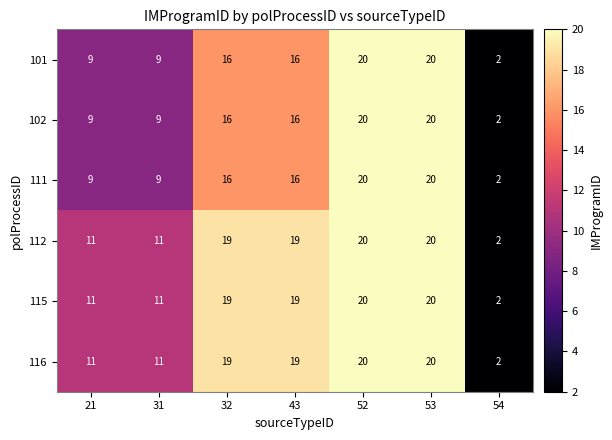

What is the sum of the 111 values at 43 and 53?

36